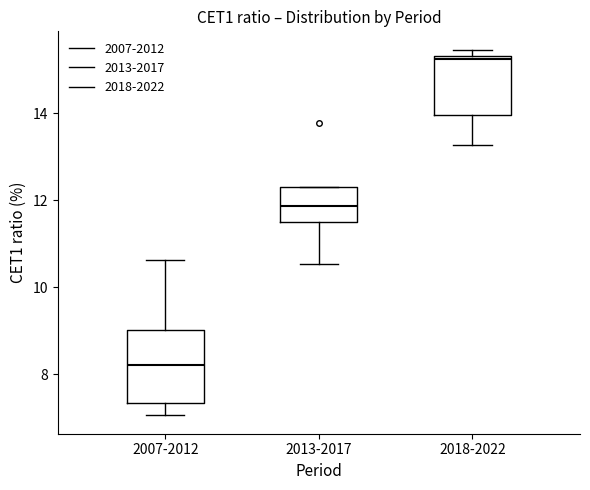

Where is the lower edge of the box for 2013-2017 on the y-axis? The values are not printed on the chart, so give them approximately, as read against the axis.

11.6